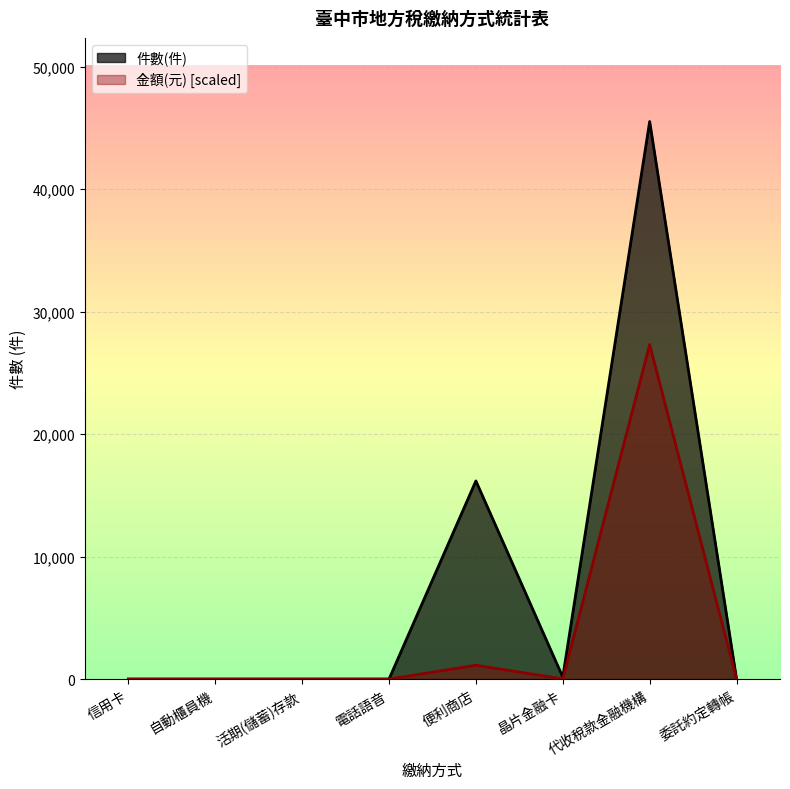

What is the difference between the highest and lowest values at 便利商店?

15047.2